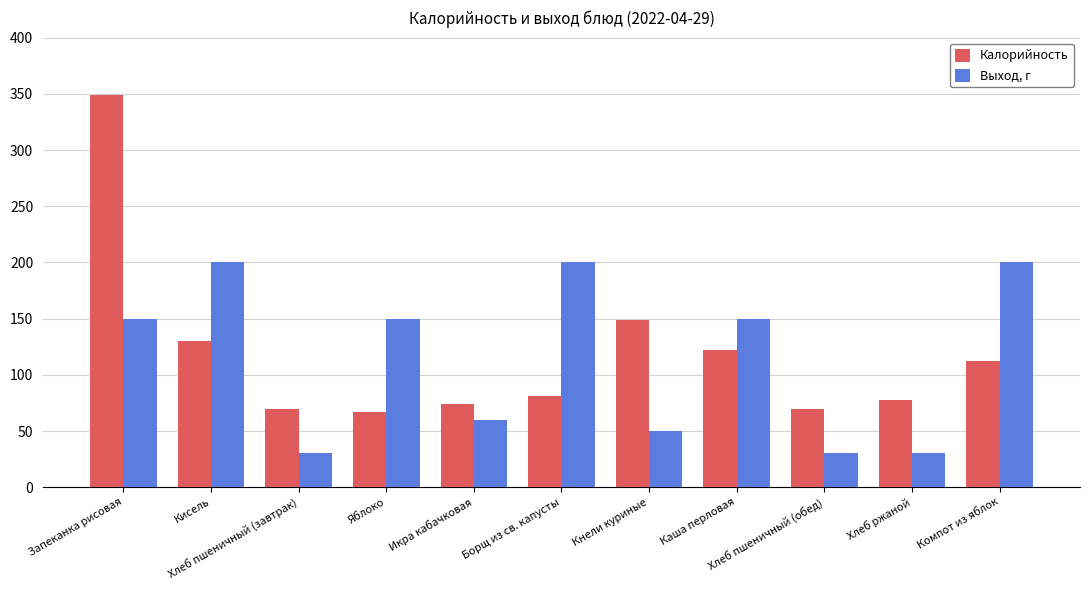

What is the sum of all Калорийность values?

1302